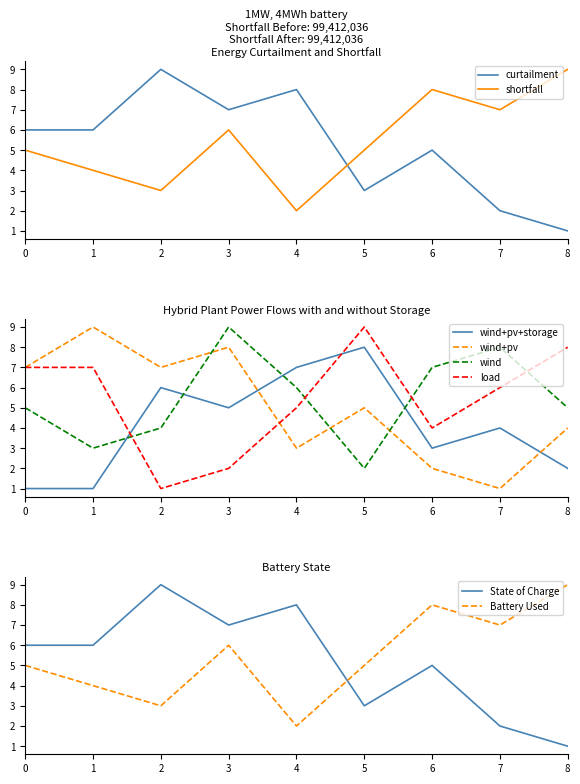

True or false: col_8 has more than 2 interior local peaks.

False